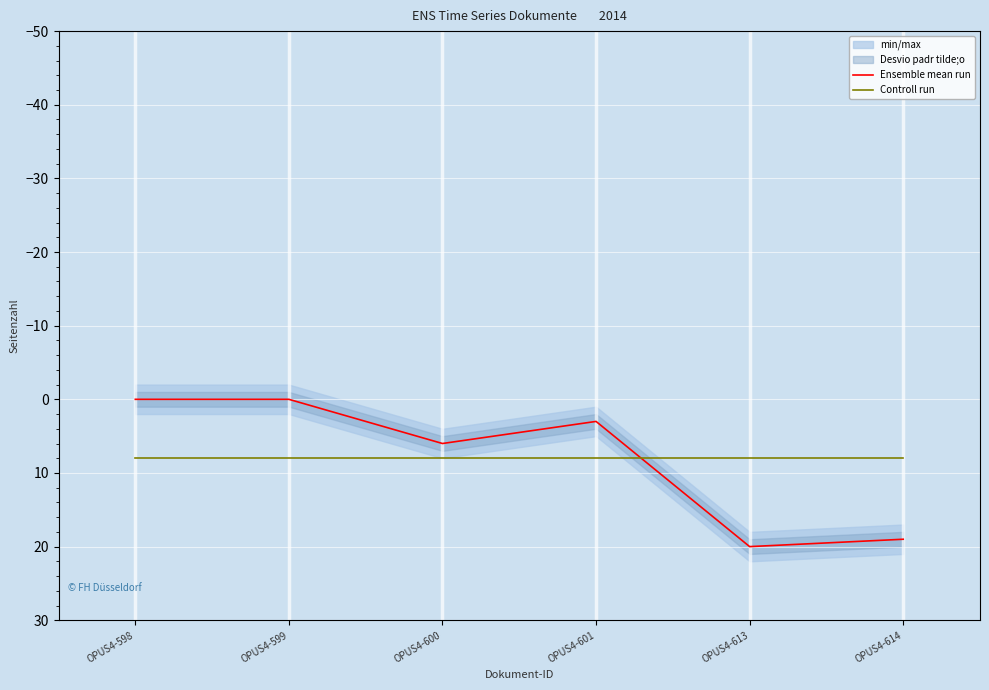

Where do Controll run and Ensemble mean run first cross each other?

OPUS4-601 and OPUS4-613